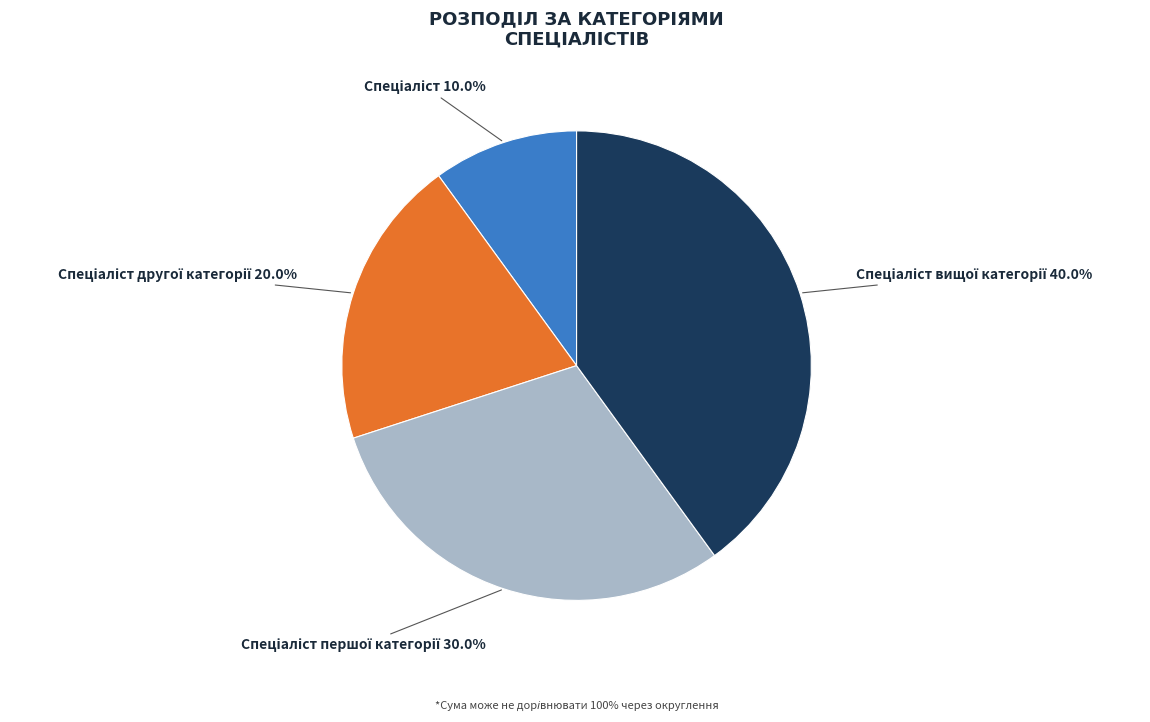

Does any single category account for the majority?

No